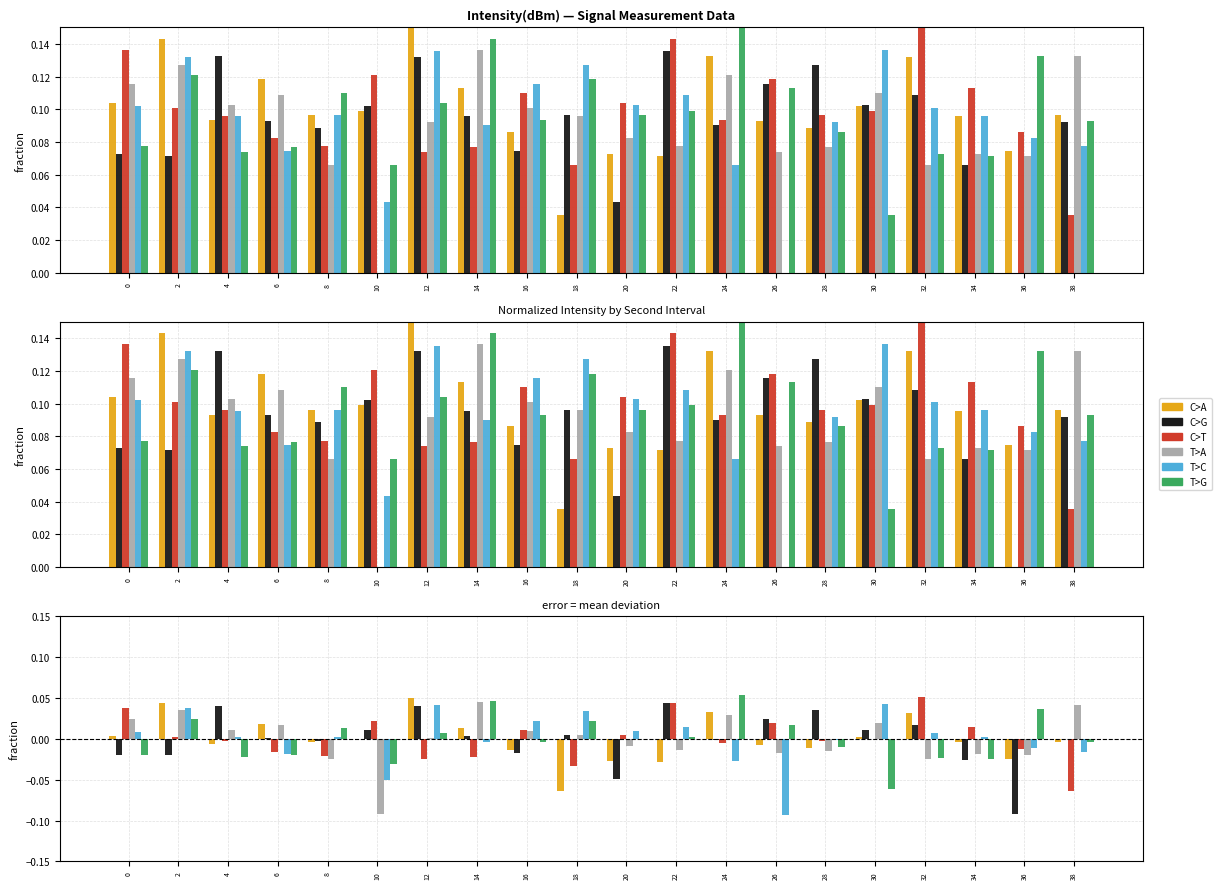

At which label does C>T reach its minimum?

38